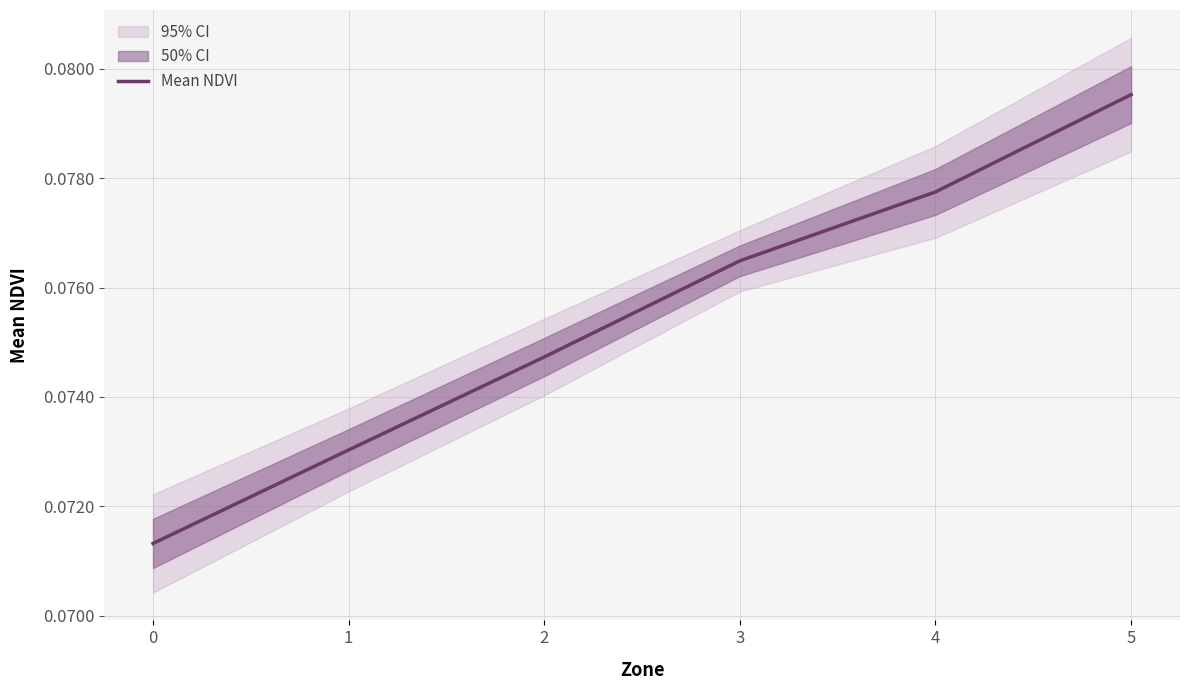

Rank the categories by value from highest to lowest.

5, 4, 3, 2, 1, 0